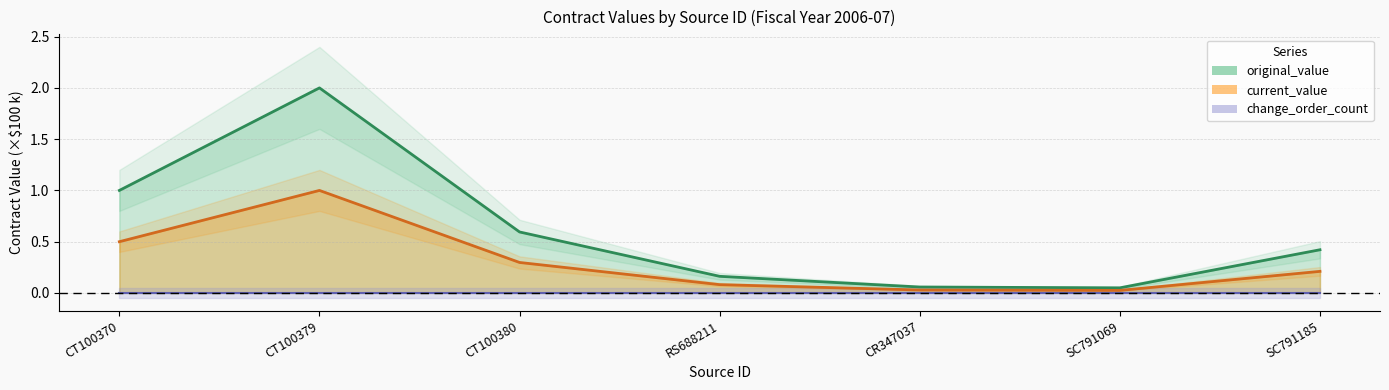

What is the difference between the current_value values at CR347037 and SC791185?

0.2